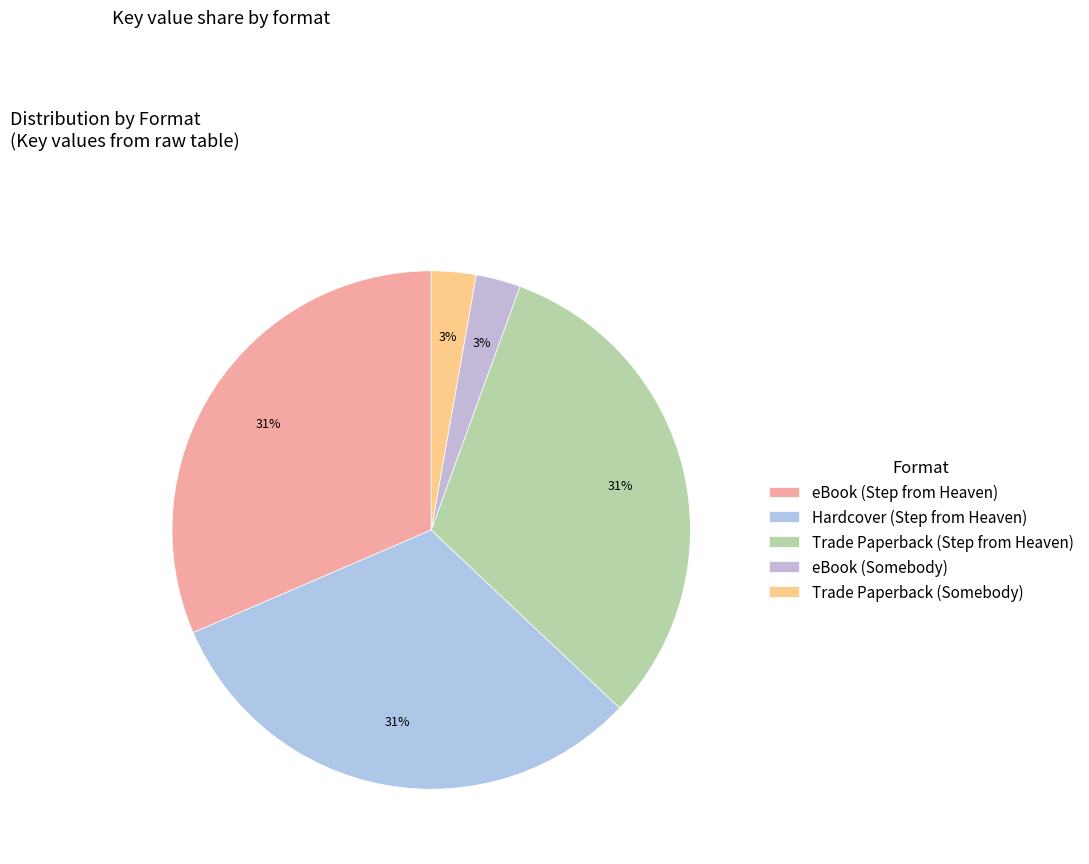

Is it true that Trade Paperback (Somebody) is 3% of the pie?

True